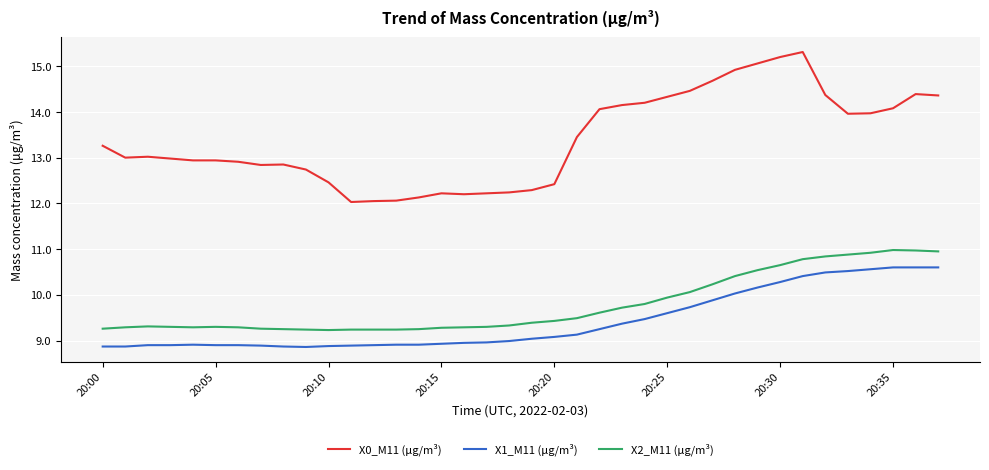

Rank the series by their maximum value, from lowest to highest.

X1_M11 (μg/m³), X2_M11 (μg/m³), X0_M11 (μg/m³)